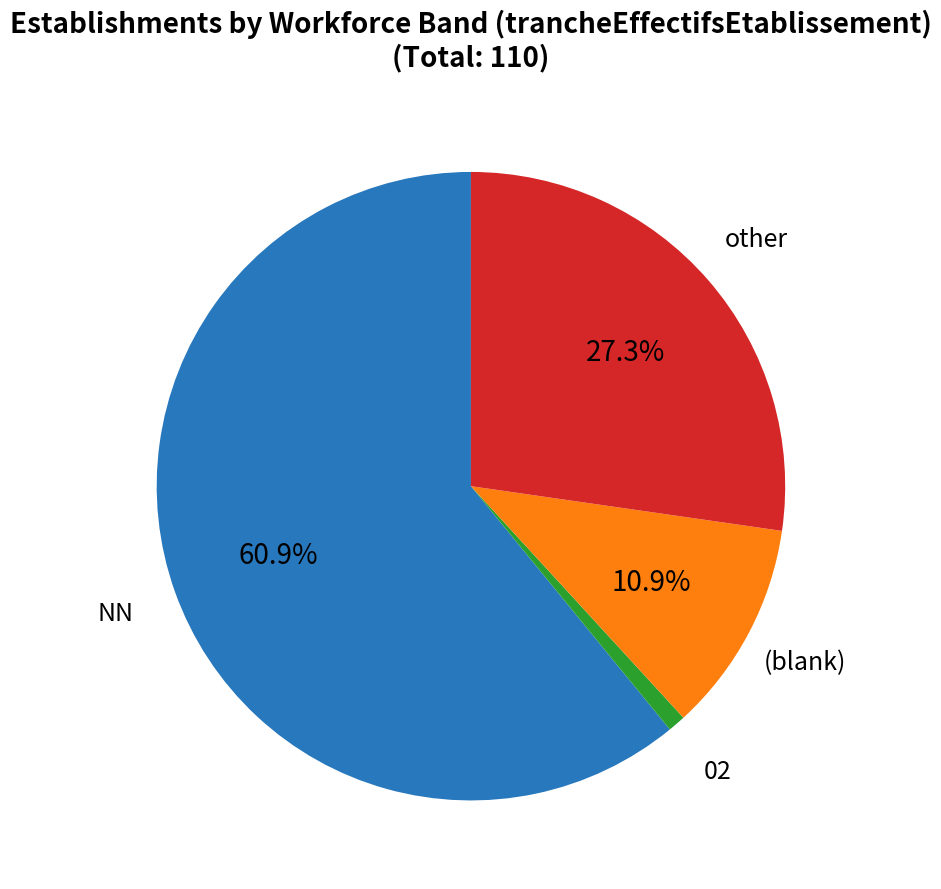

Is there any slice that represents more than half of the pie?

Yes